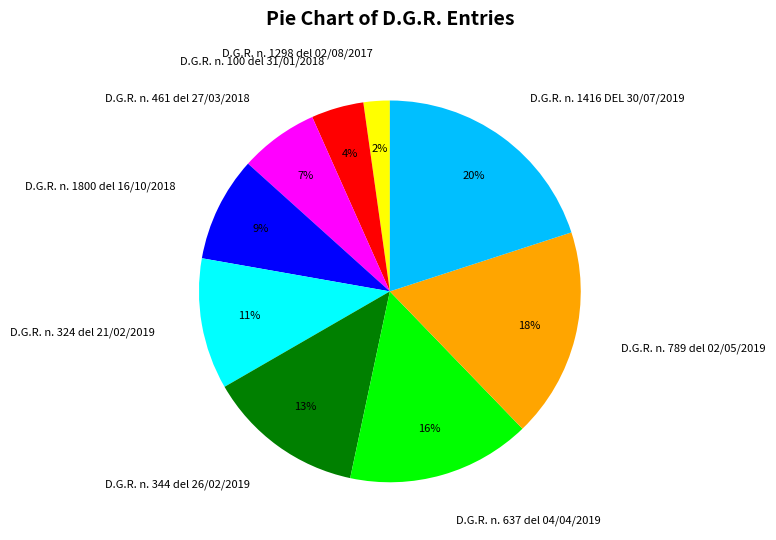

What percentage is the D.G.R. n. 324 del 21/02/2019 slice, to the nearest percent?

11%